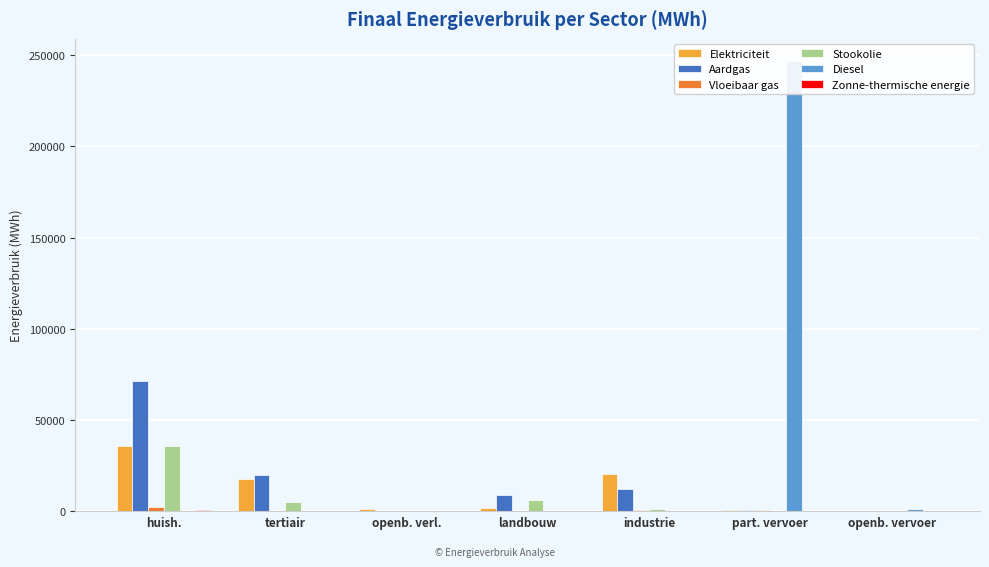

Rank the series at part. vervoer from lowest to highest value.

Stookolie, Zonne-thermische energie, Vloeibaar gas, Elektriciteit, Aardgas, Diesel